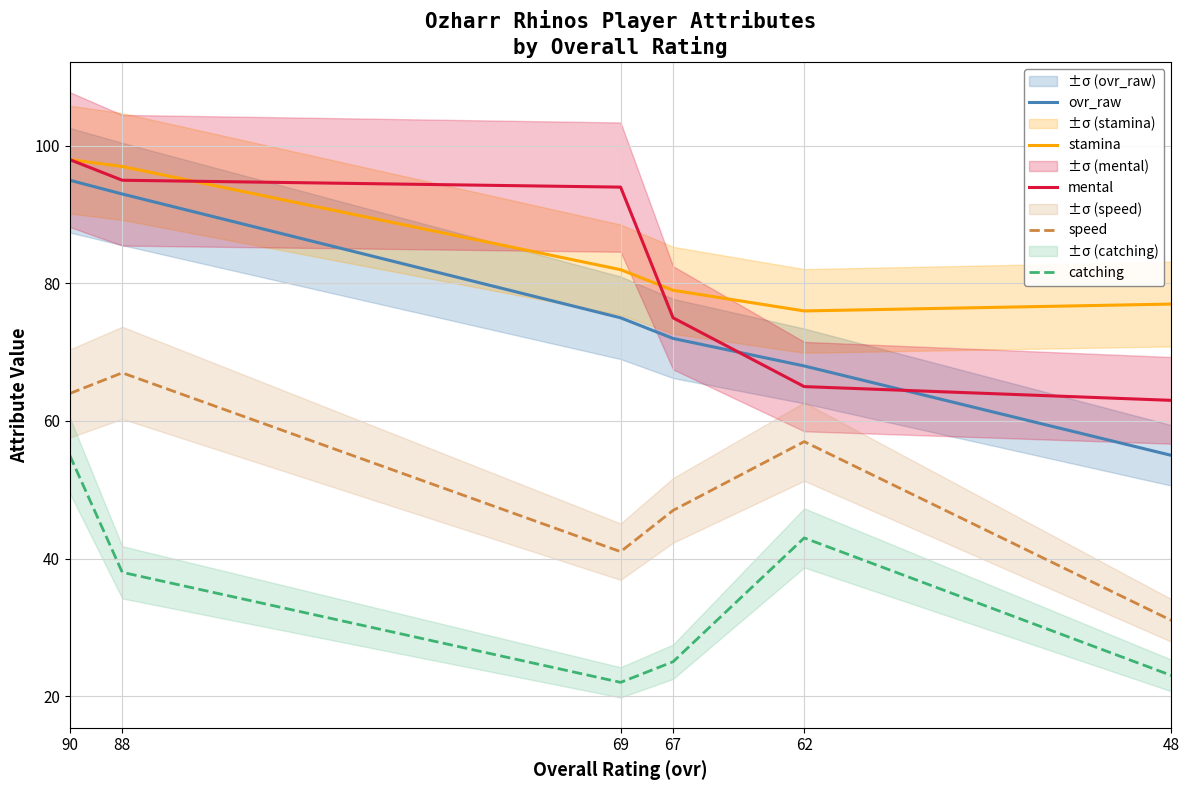

What is the highest value of the ovr_raw series?

95